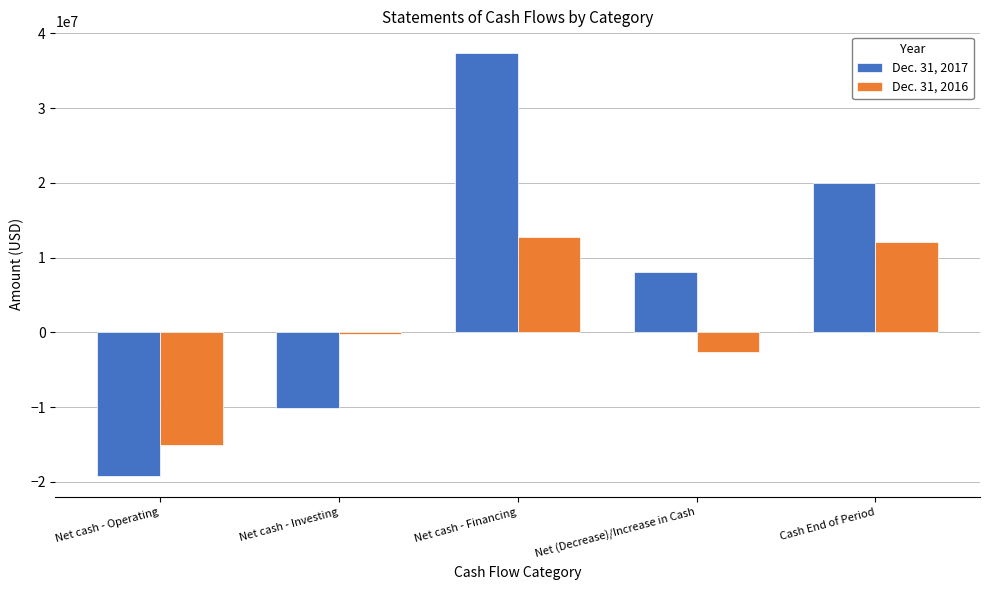

Reading right to left, list all the values displayed in this chart.

Dec. 31, 2017: 20023337	8008276	37428980	-10197842	-19222862
Dec. 31, 2016: 12015061	-2633805	12738941	-225234	-15147512